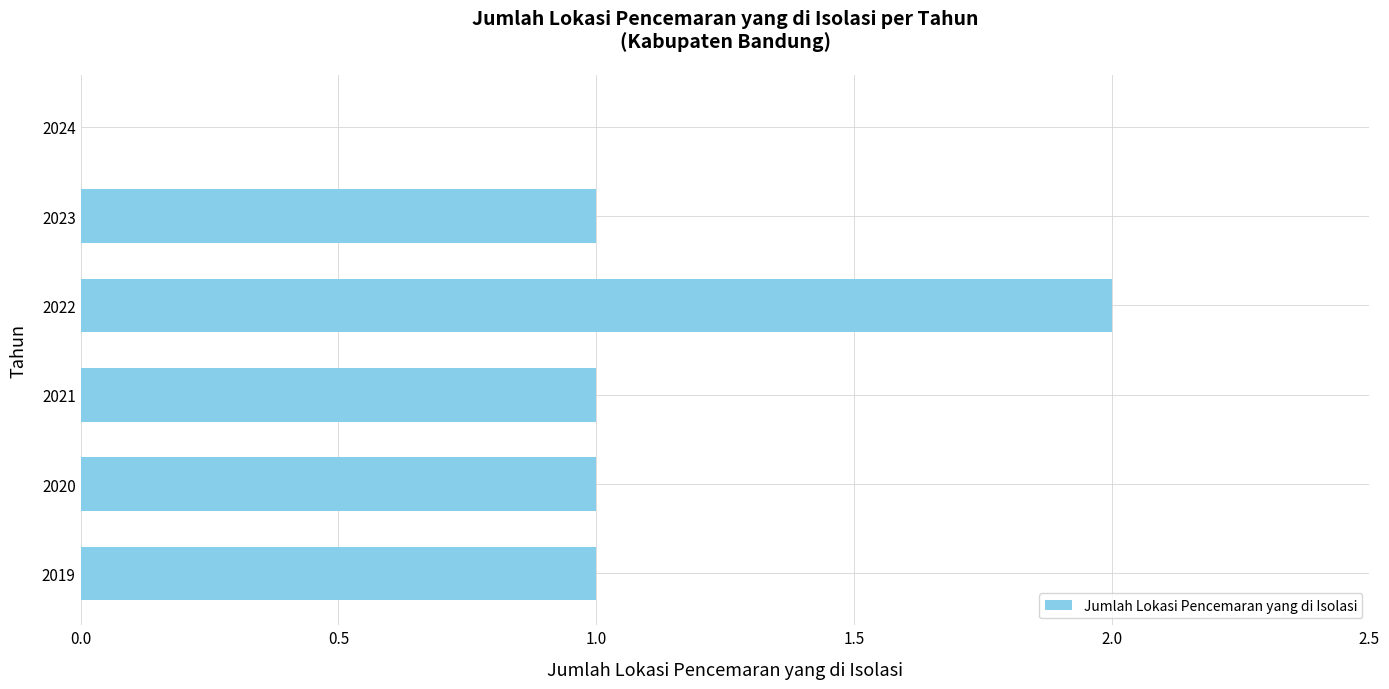

What is the change in value from 2019 to 2022?

+1